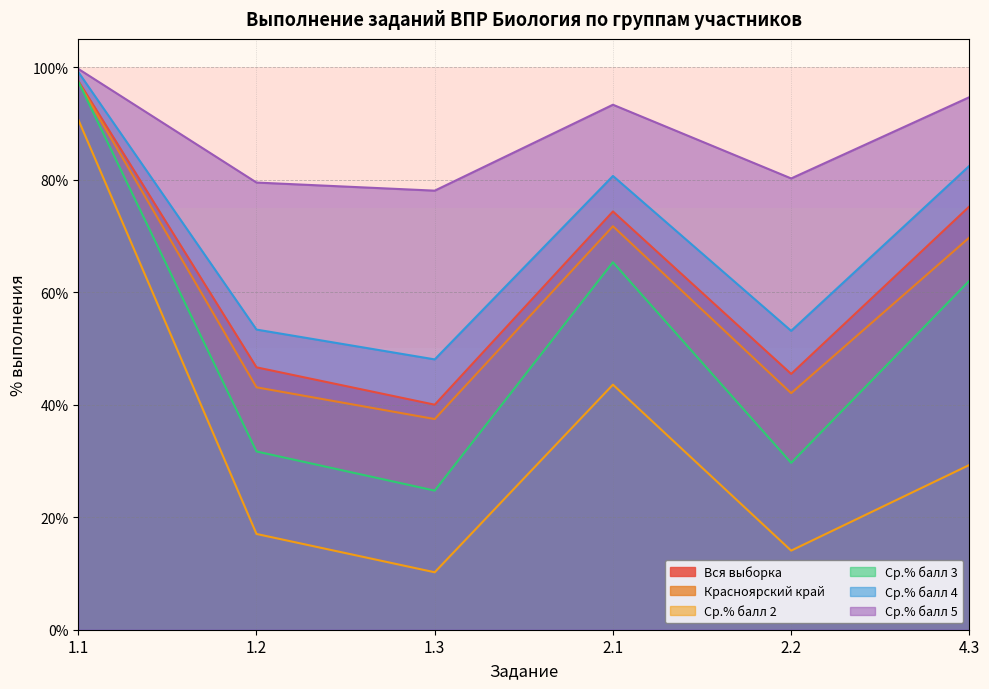

True or false: Ср.% балл 4 and Вся выборка intersect in this chart.

False